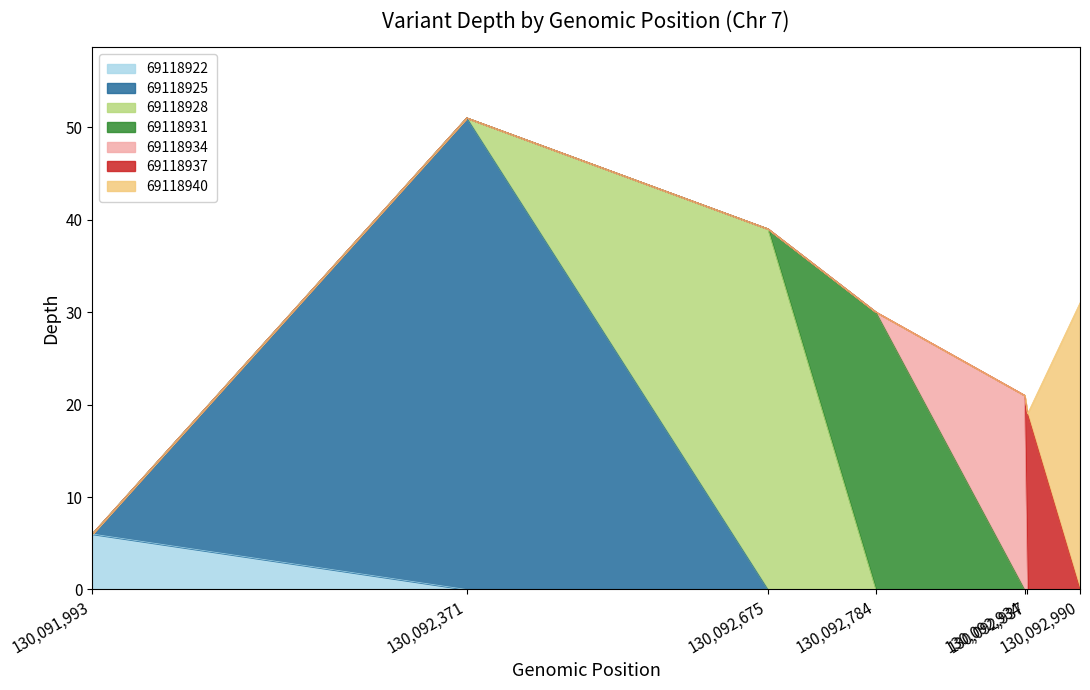

Is it true that the value at 130,092,675 is 24?

False